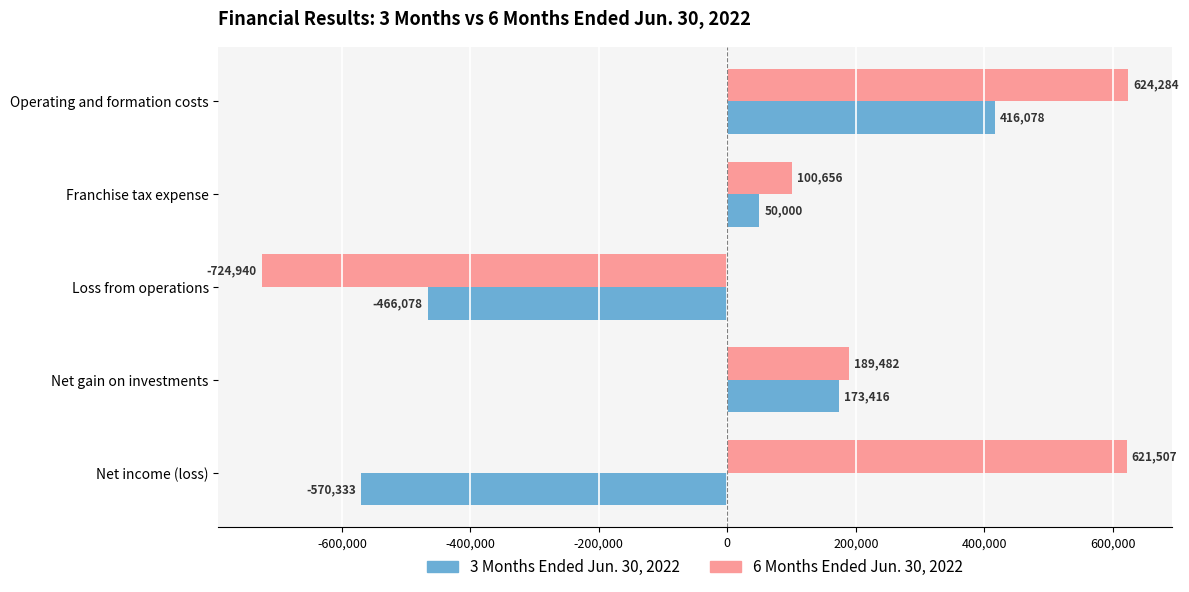

What value does the 6 Months Ended Jun. 30, 2022 series have at Operating and formation costs?

624284